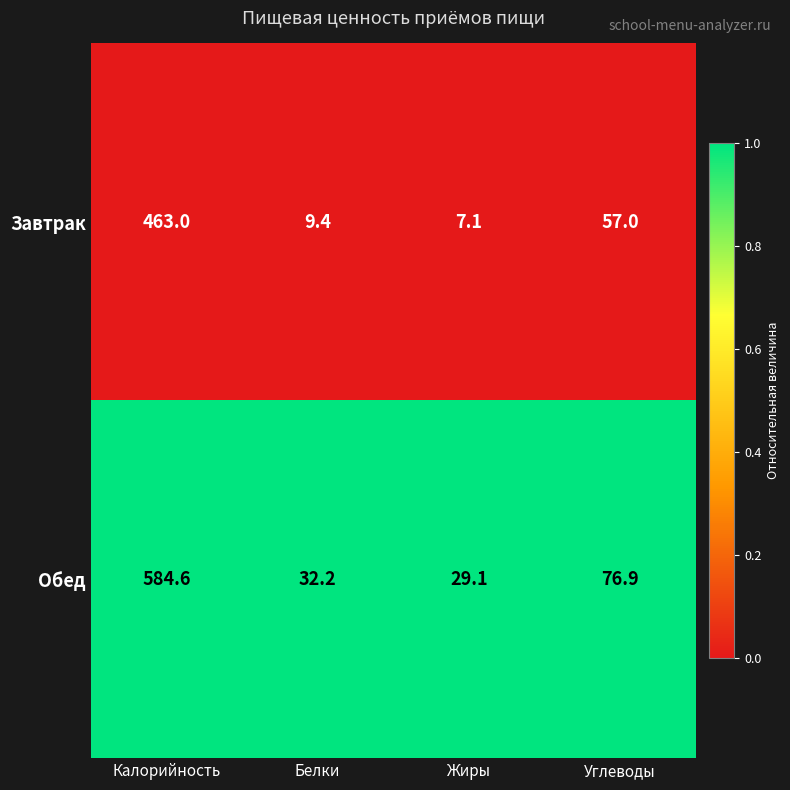

Rank the series at Калорийность from highest to lowest value.

Обед, Завтрак